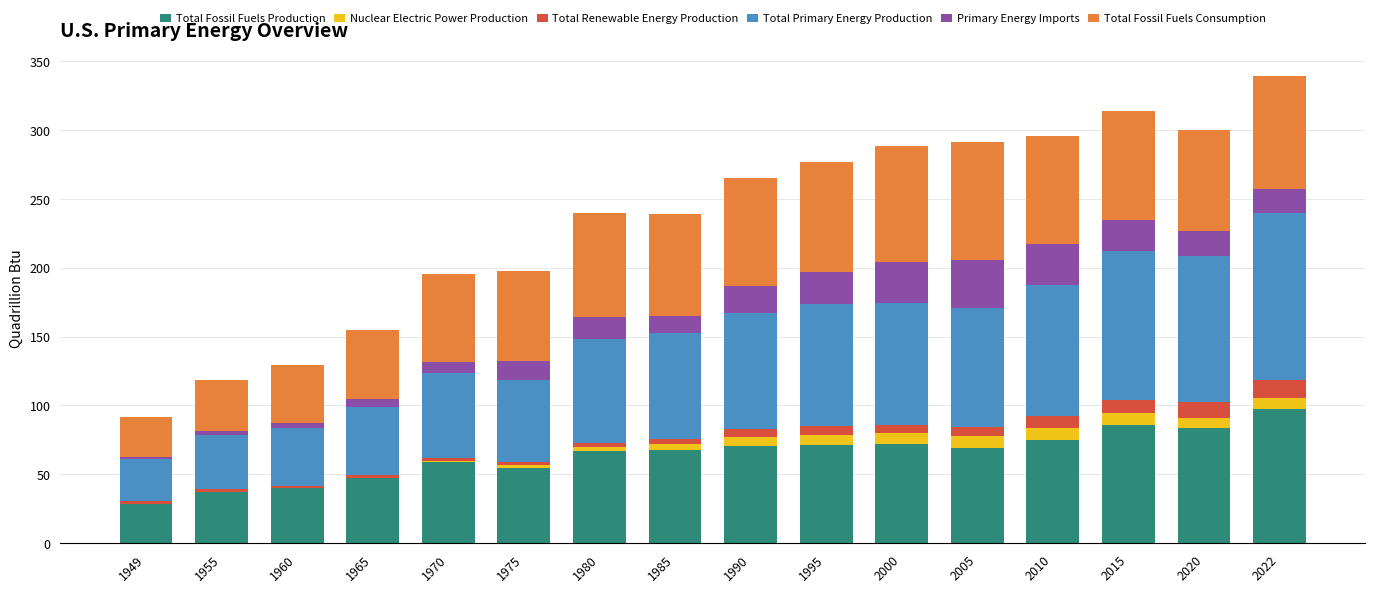

Which category has the highest value in the Total Fossil Fuels Production series?

2022